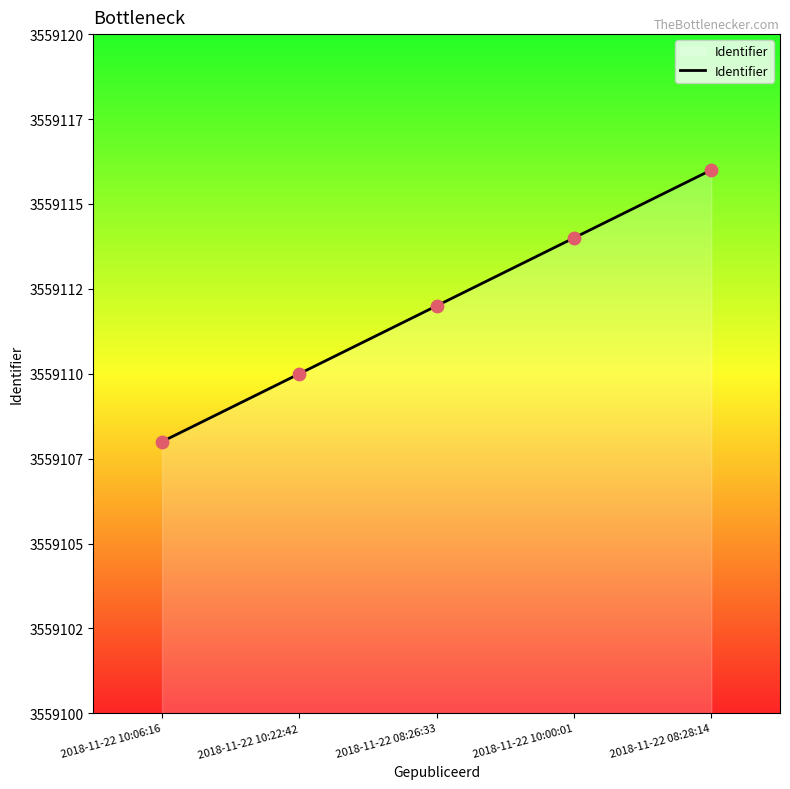

Which has a higher value, 2018-11-22 08:26:33 or 2018-11-22 08:28:14?

2018-11-22 08:28:14